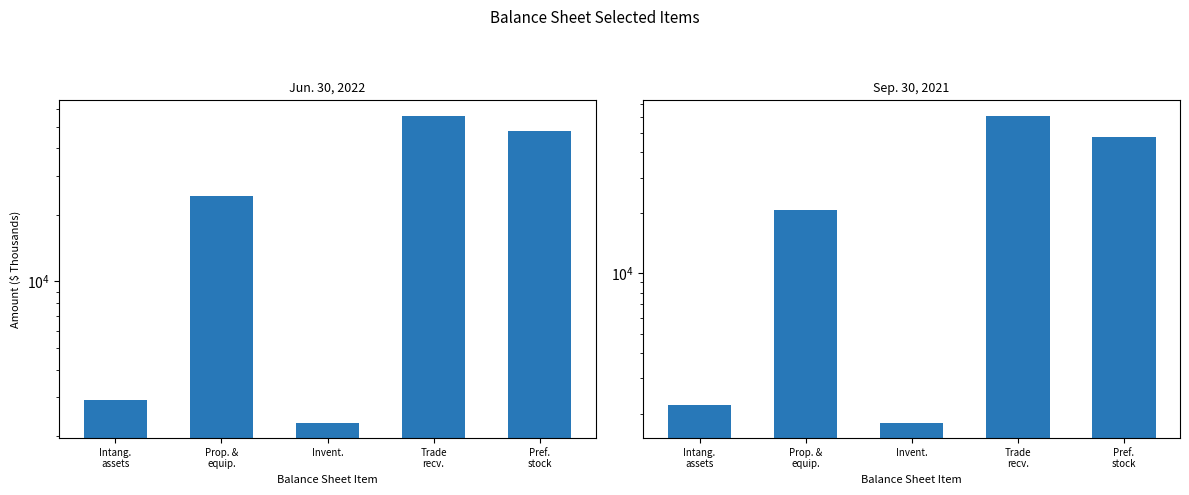

List the series in order of their peak value, highest first.

Sep. 30, 2021, Jun. 30, 2022